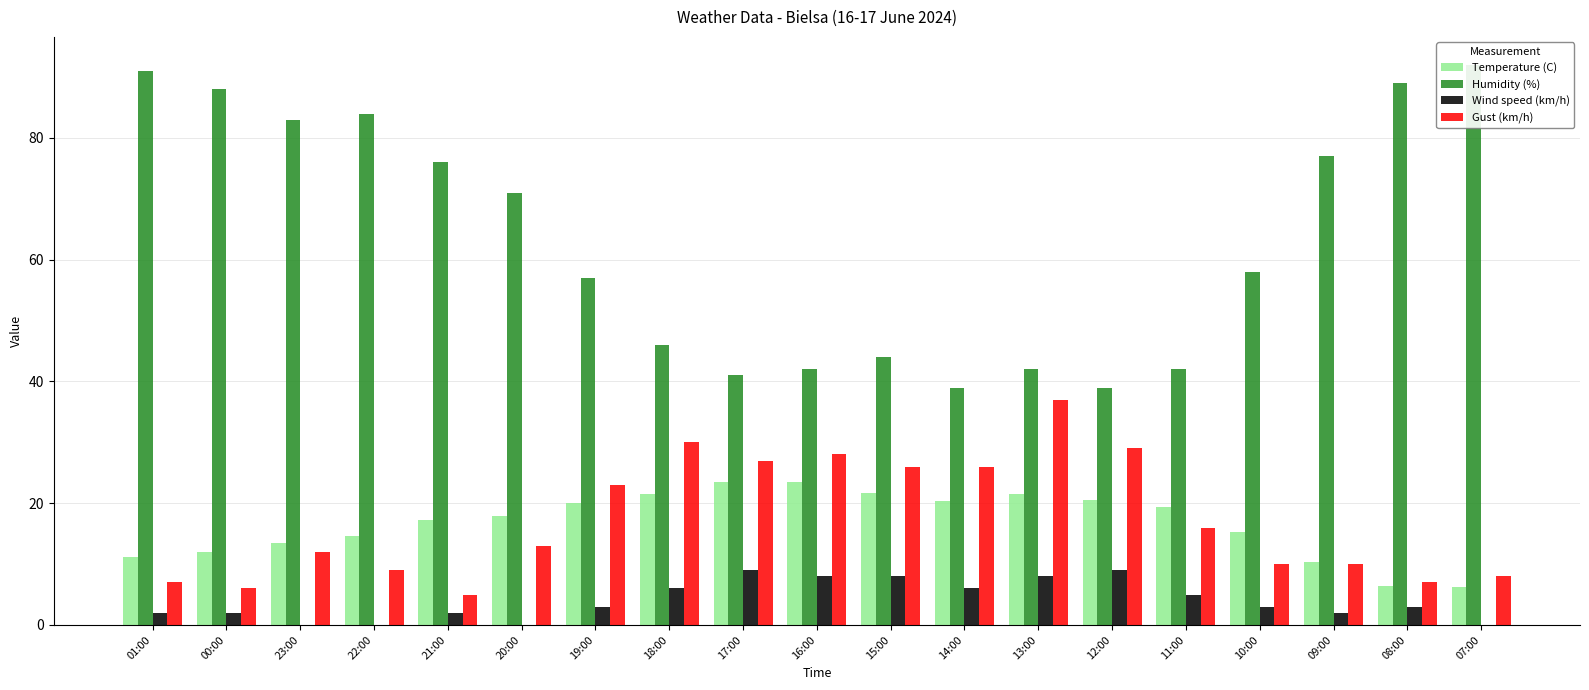

List the labels in order of Wind speed (km/h) value, smallest first.

23:00, 22:00, 20:00, 07:00, 01:00, 00:00, 21:00, 09:00, 19:00, 10:00, 08:00, 11:00, 18:00, 14:00, 16:00, 15:00, 13:00, 17:00, 12:00